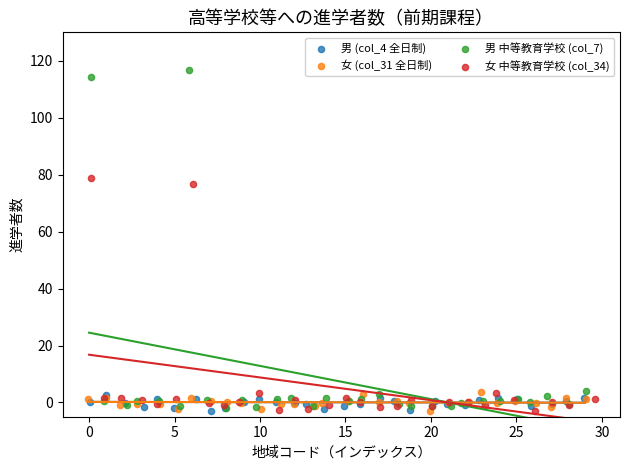

Which series reaches the maximum Y coordinate?

男 中等教育学校 (col_7)